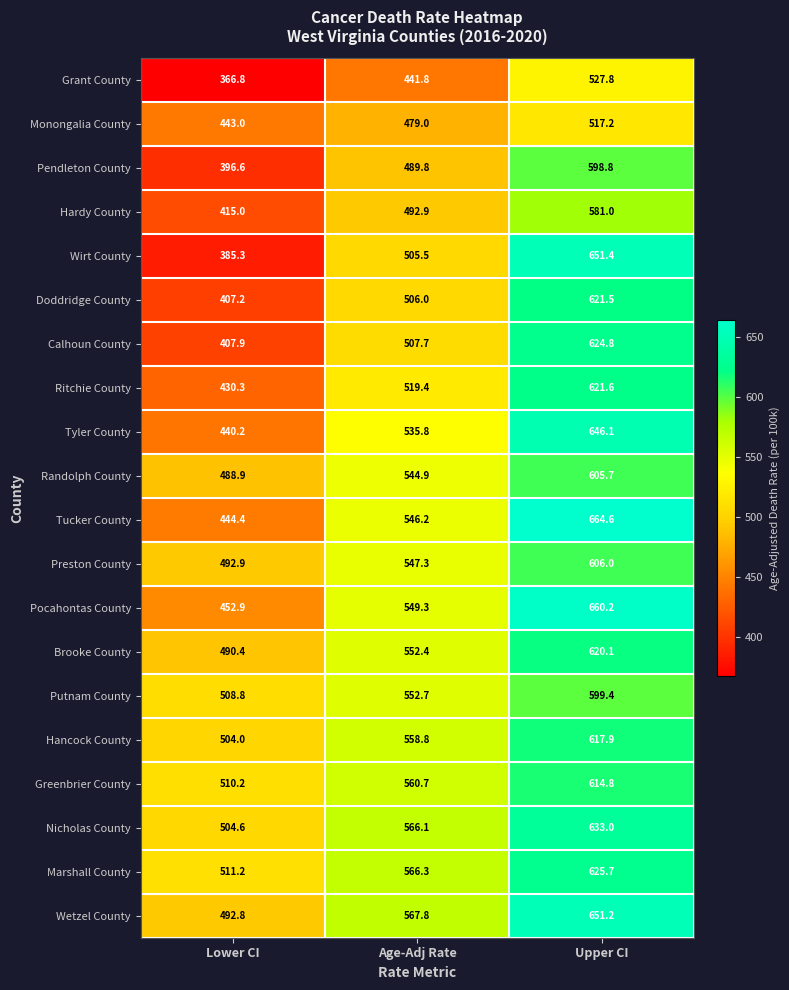

Which series has the largest total across all categories?

Wetzel County